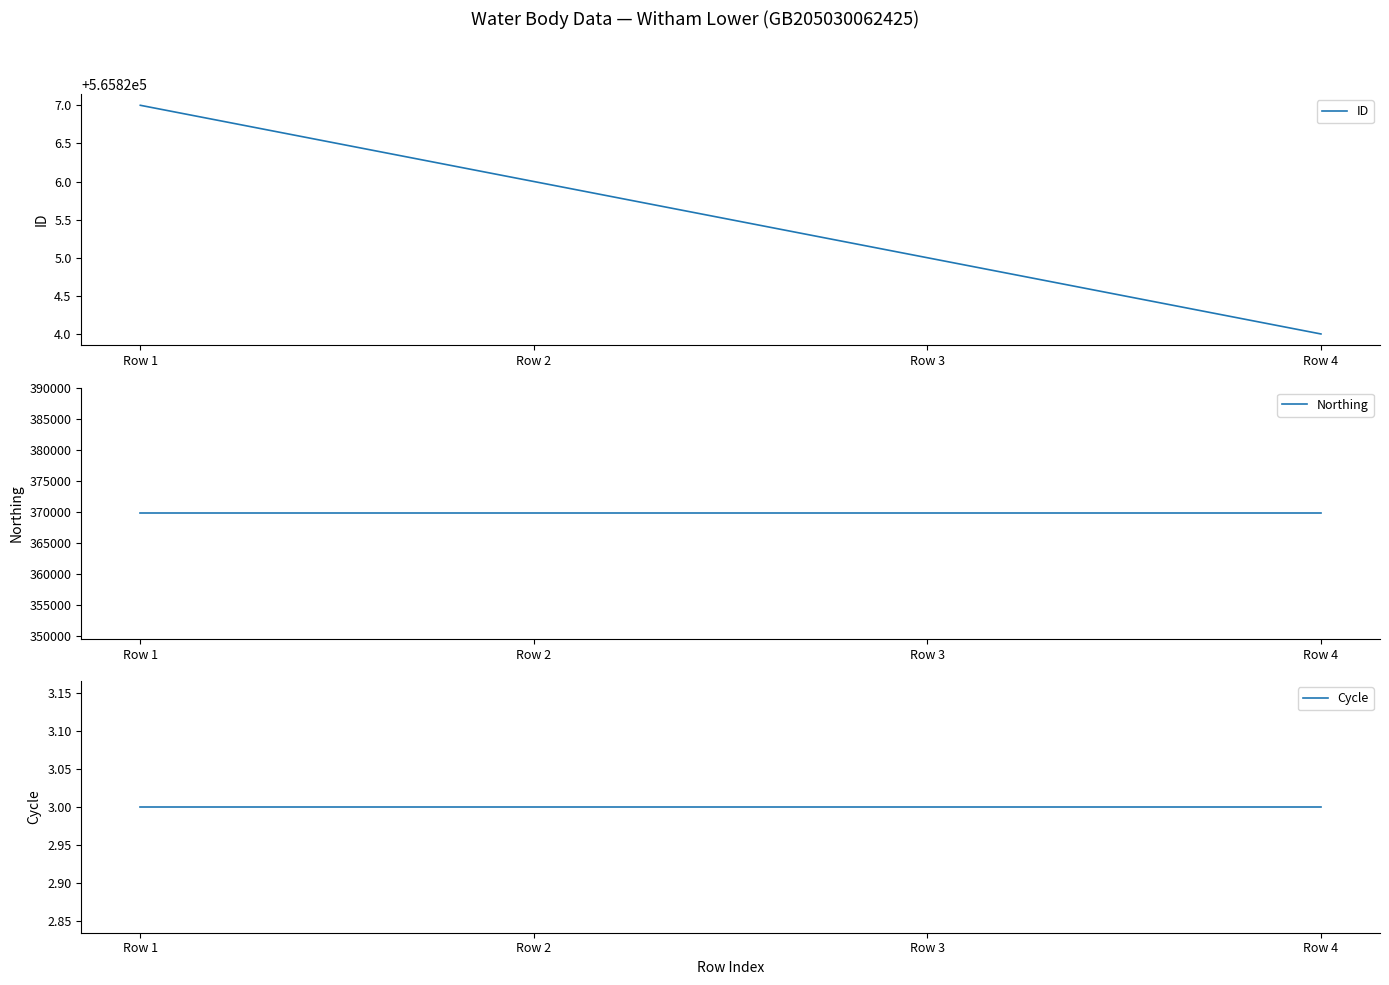

Reading right to left, list all the values displayed in this chart.

ID: 565824	565825	565826	565827
Northing: 369773	369773	369773	369773
Cycle: 3	3	3	3